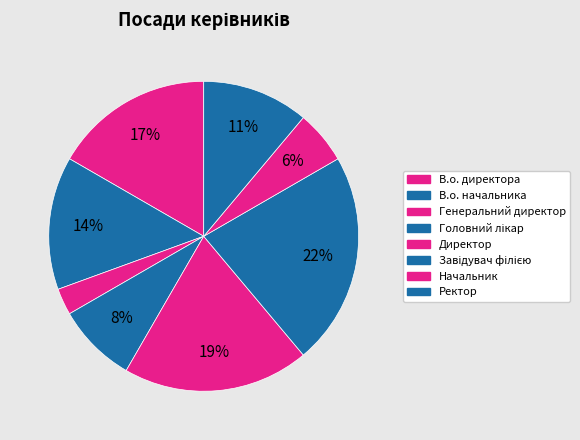

Which has a higher value, Генеральний директор or Головний лікар?

Головний лікар